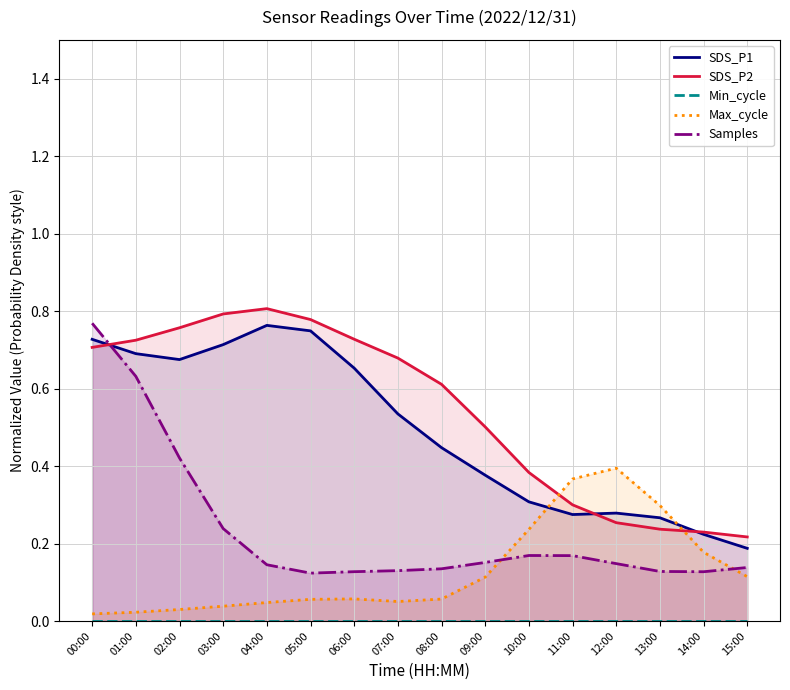

At which category is the sum across all series the highest?

00:00